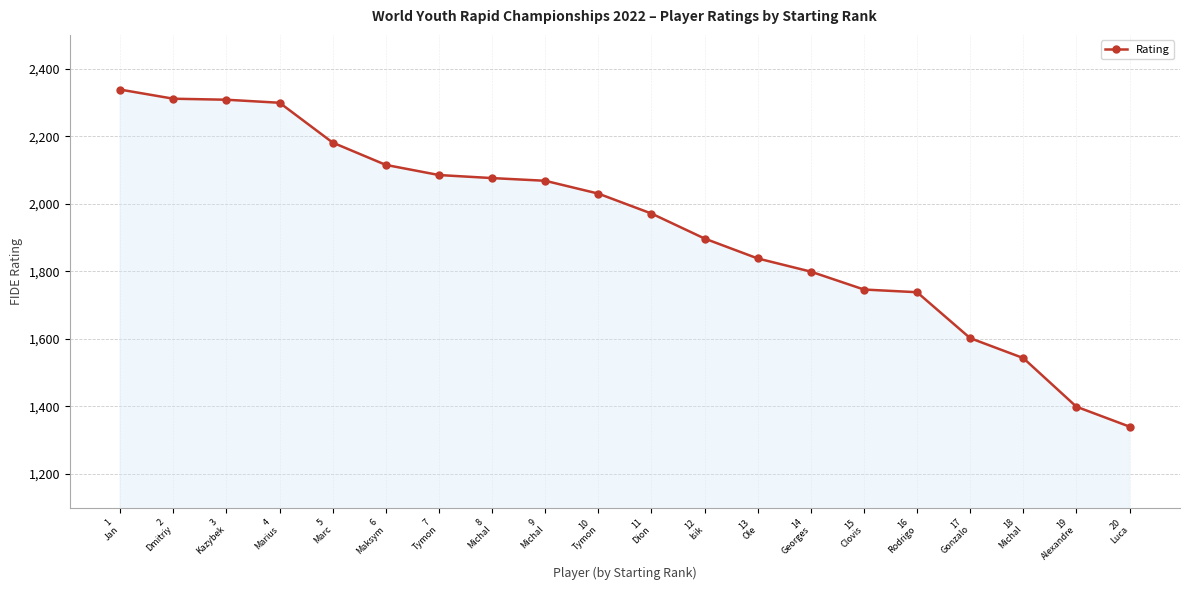

What is the greatest value displayed?

2338